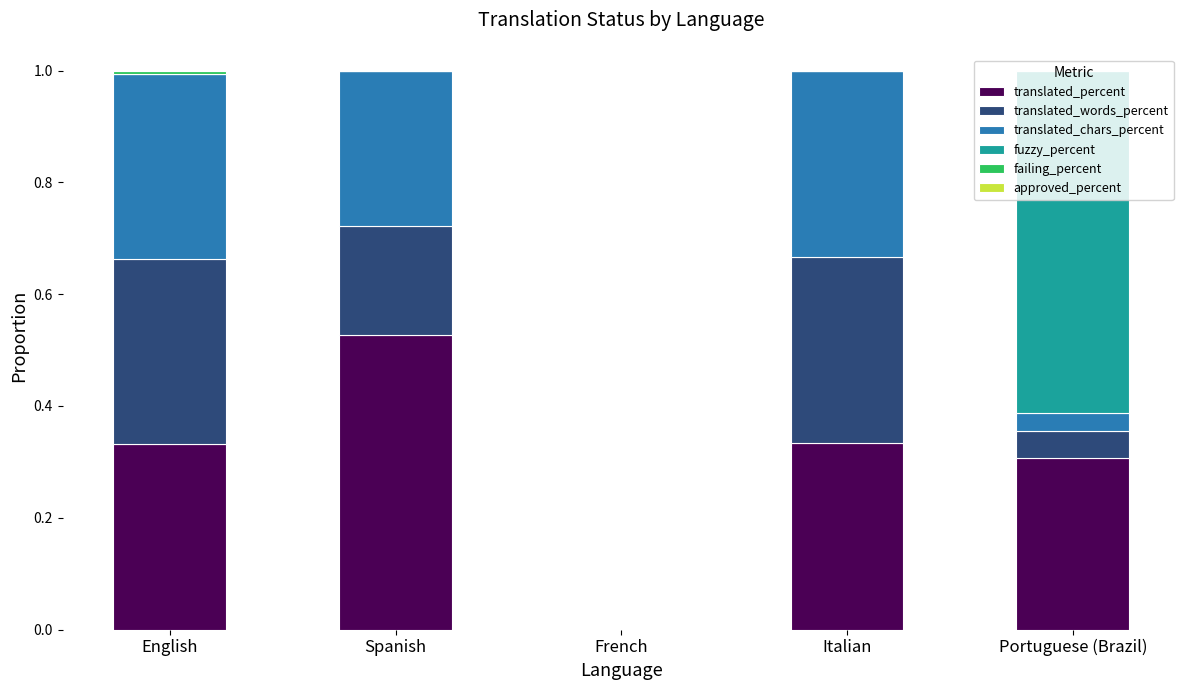

At which label does translated_percent reach its peak?

Spanish